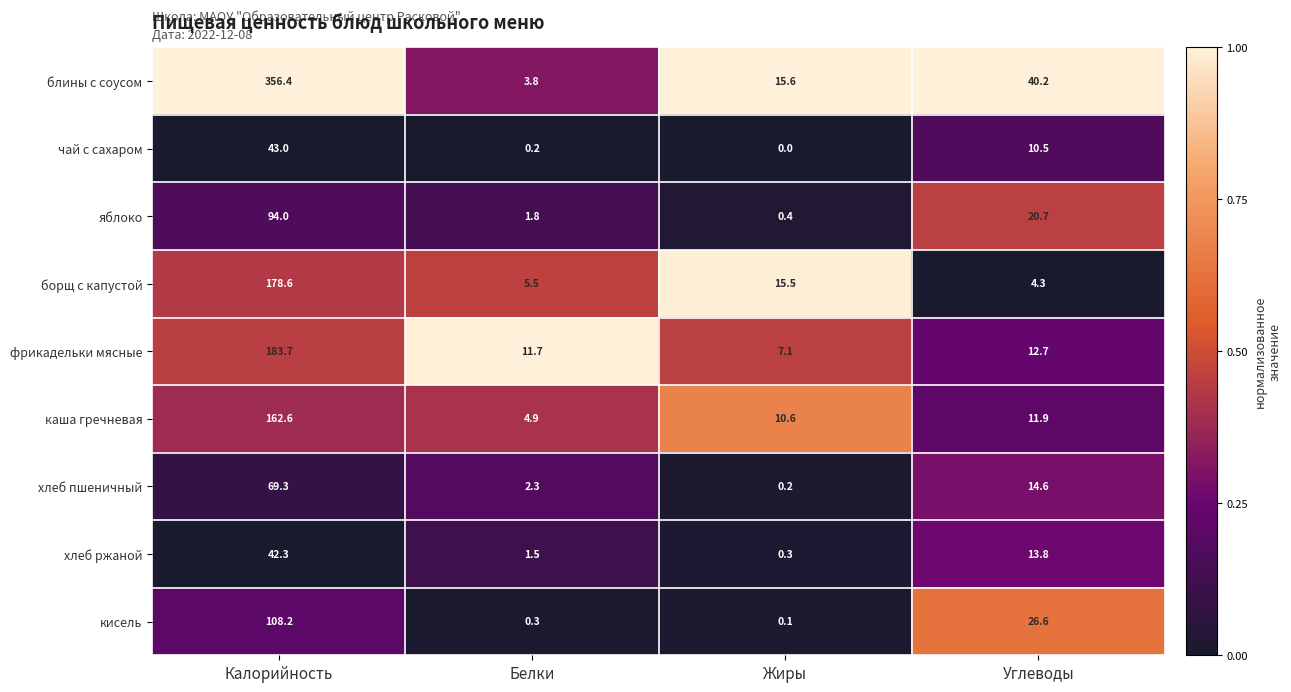

Which category has the highest value across all series?

Калорийность